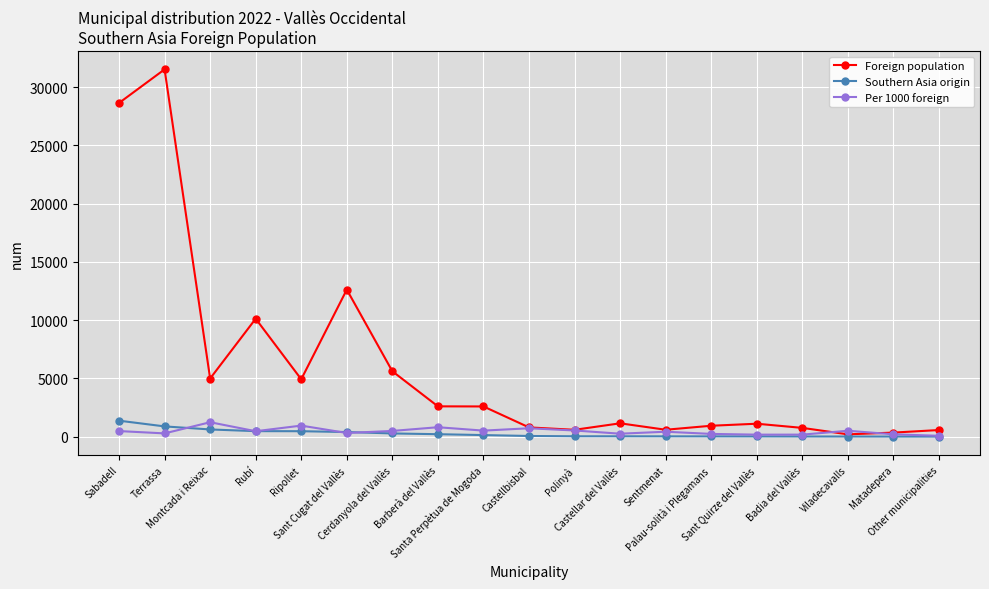

What is the highest value of the Southern Asia origin series?

1370